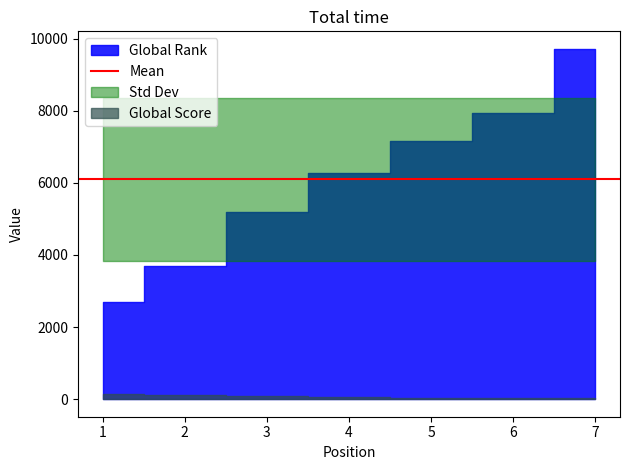

Reading left to right, extract all data points from this chart.

Global Rank: 2687	3680	5203	6259	7168	7944	9715
Global Score: 141	105	79	62	45	42	23